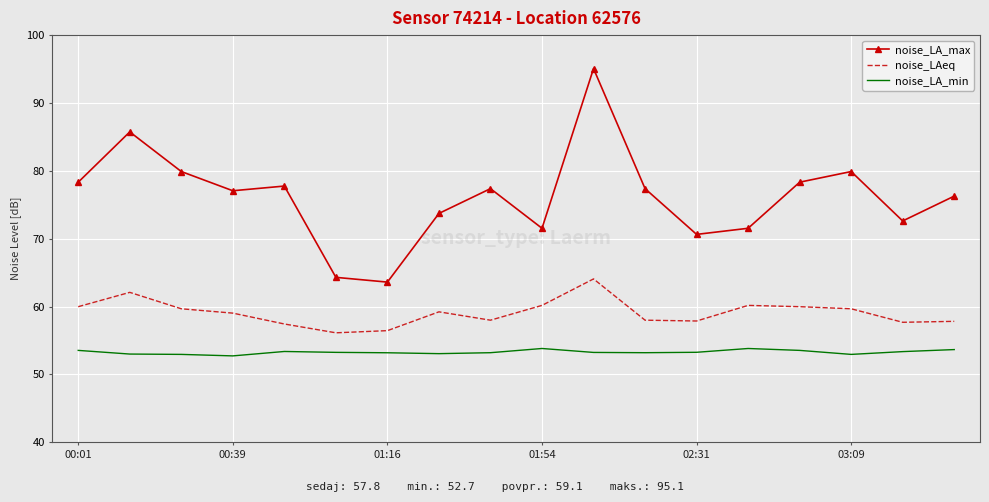

True or false: noise_LA_min and noise_LA_max cross at least once.

False